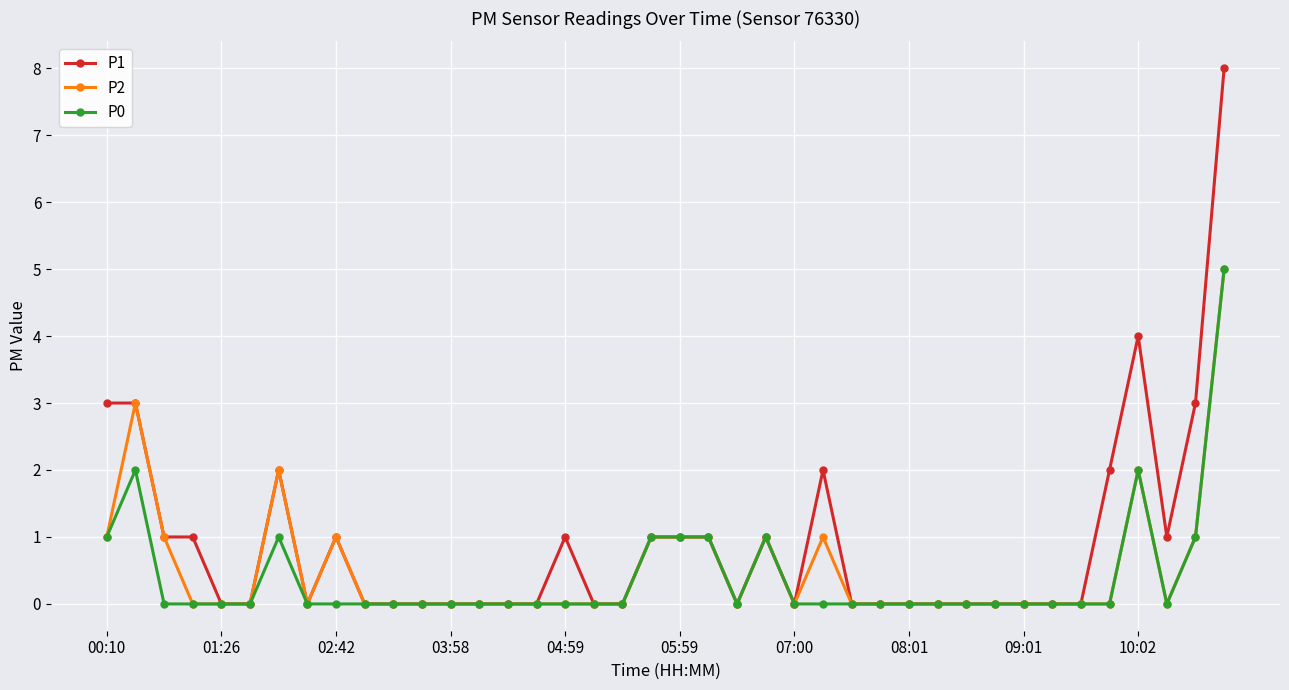

How many data points does each series have?

40